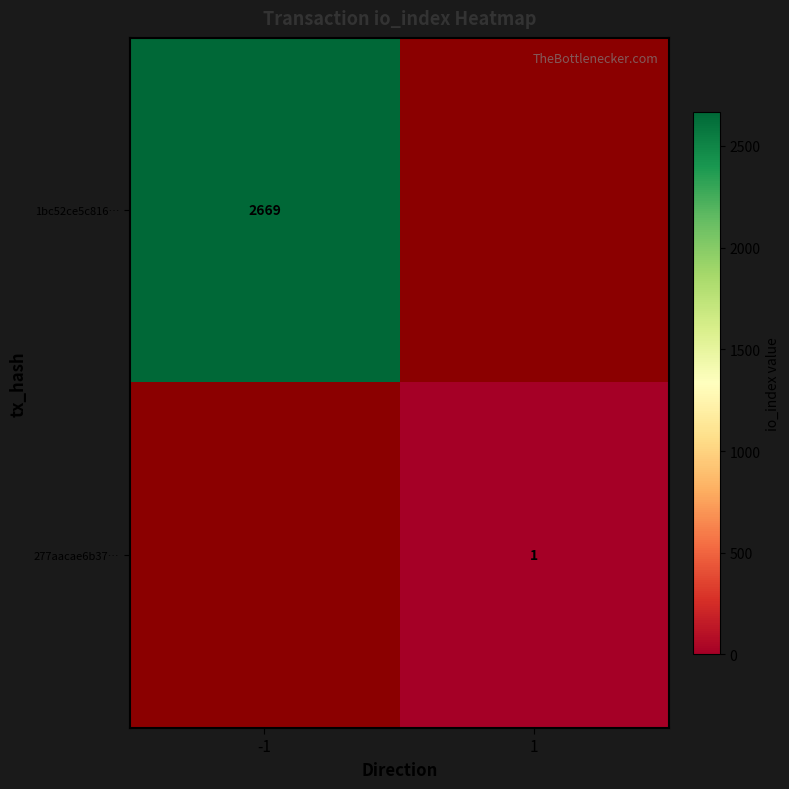

The 1bc52ce5c816… series shows 1481 at -1. True or false?

False